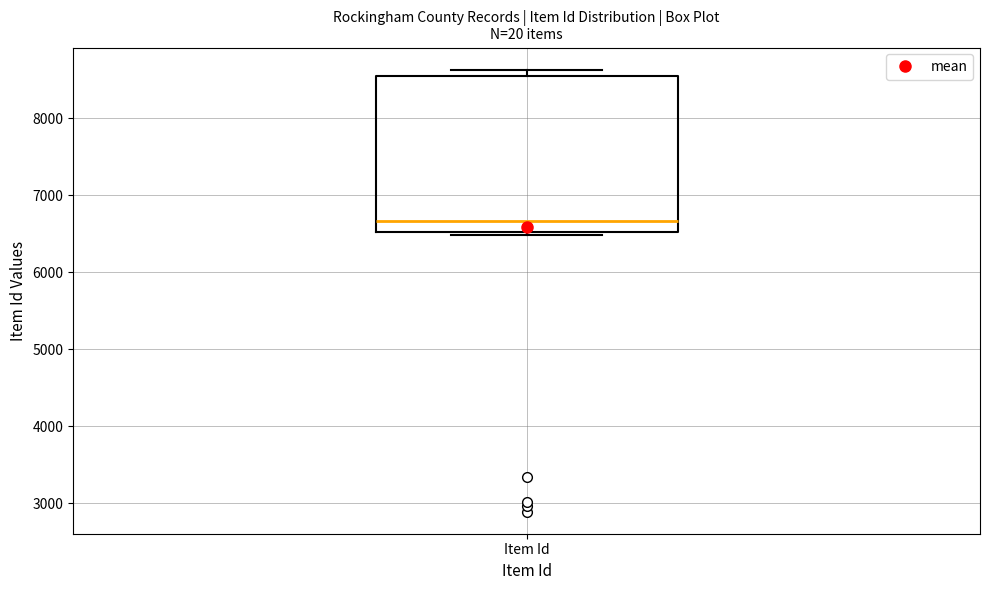

Where is the upper edge of the box for Item Id on the y-axis? The values are not printed on the chart, so give them approximately, as read against the axis.

8600